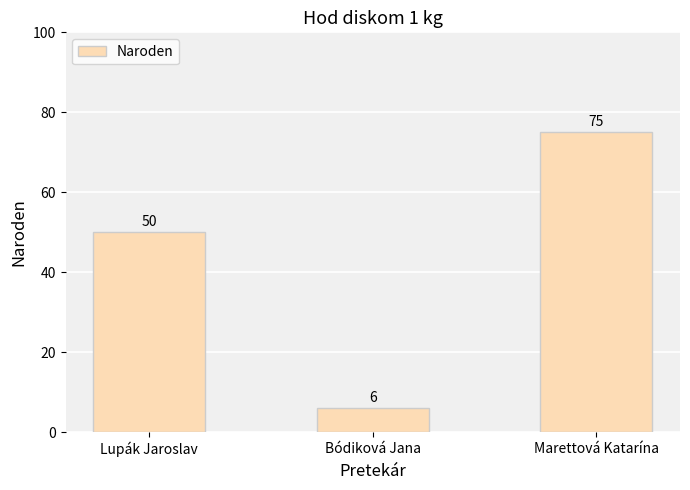

What is the value of the 2nd bar from the left?

6